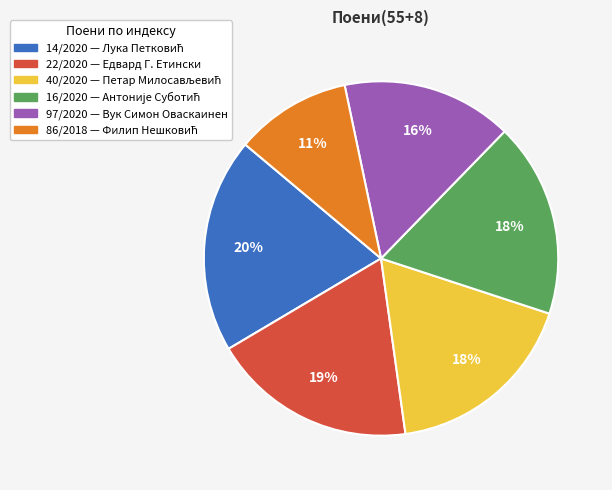

Is there any slice that represents more than half of the pie?

No